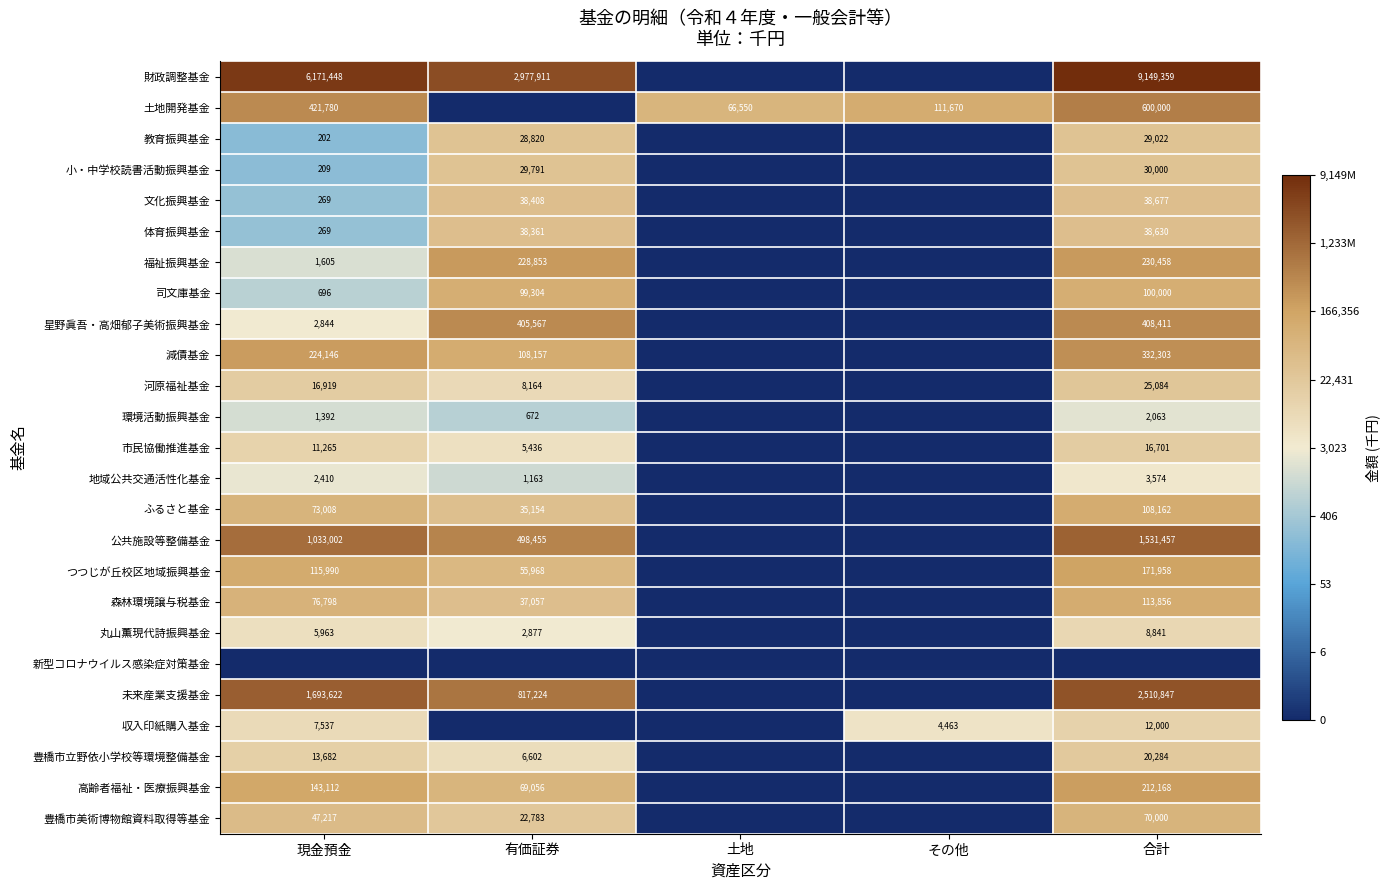

True or false: 高齢者福祉・医療振興基金 has a value of 212168 at 合計.

True